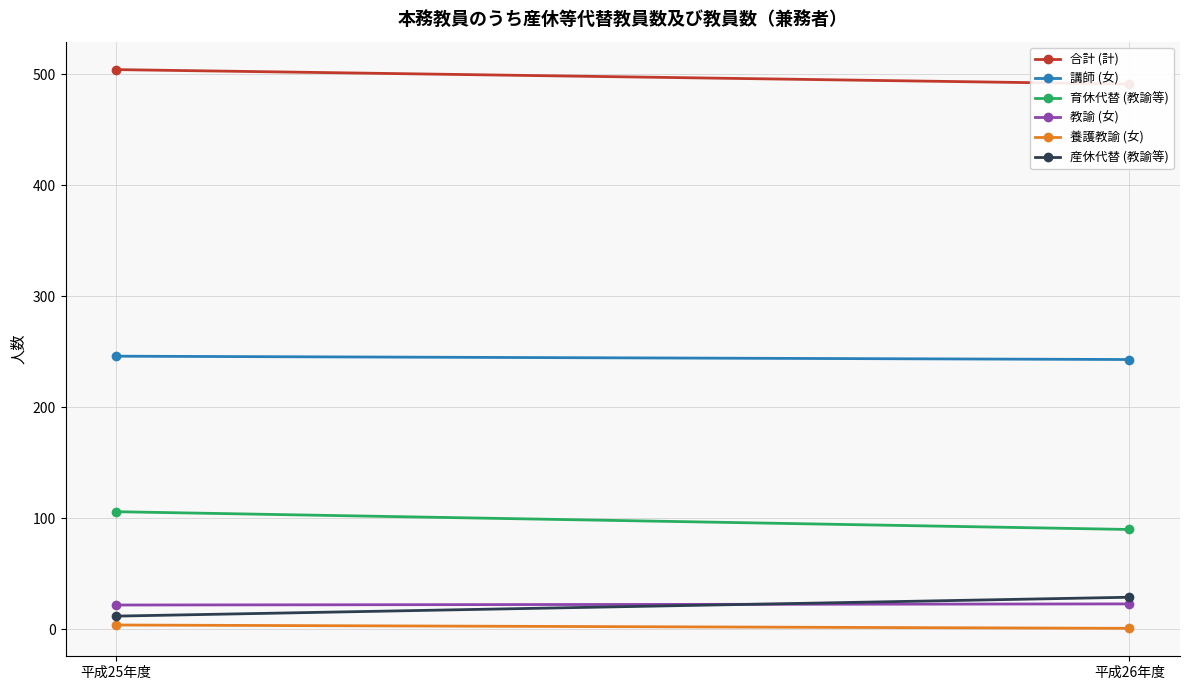

What is the label of the 1st point from the left?

平成25年度